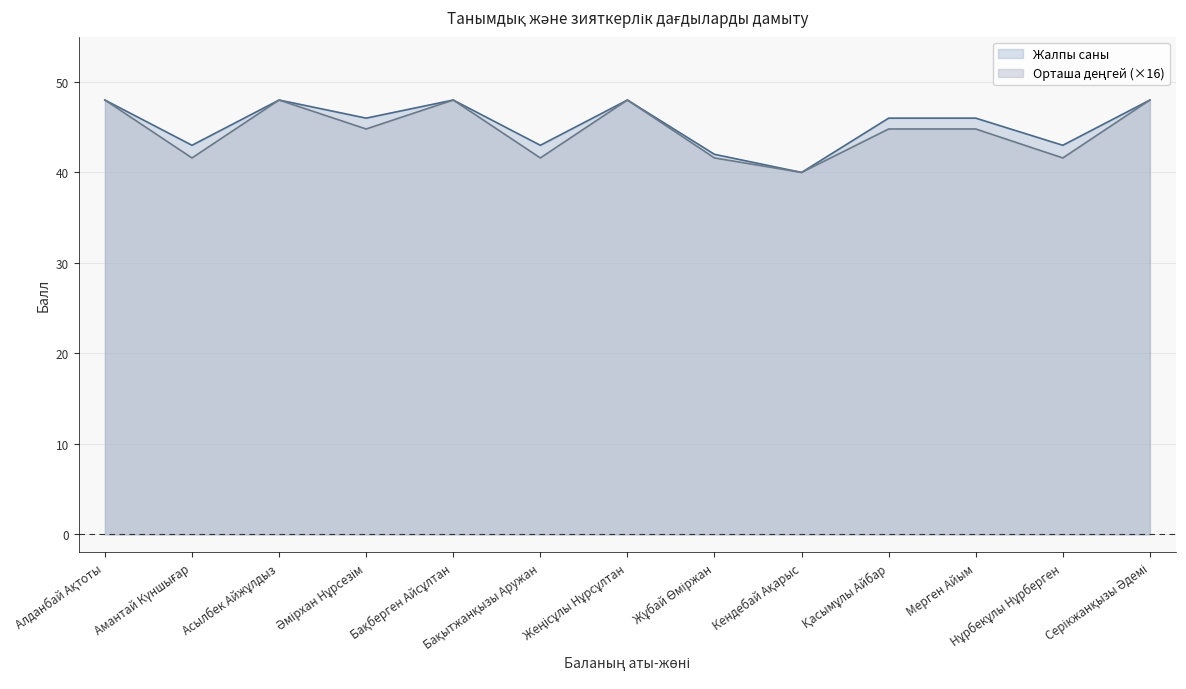

What is the approximate value of Орташа деңгей at Бақберген Айсұлтан?

48.0